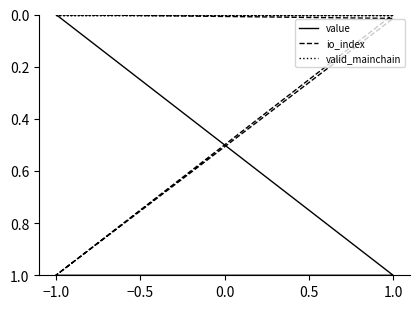

Is the value of value at −1.0 greater than the value of io_index at −1.0?

Yes